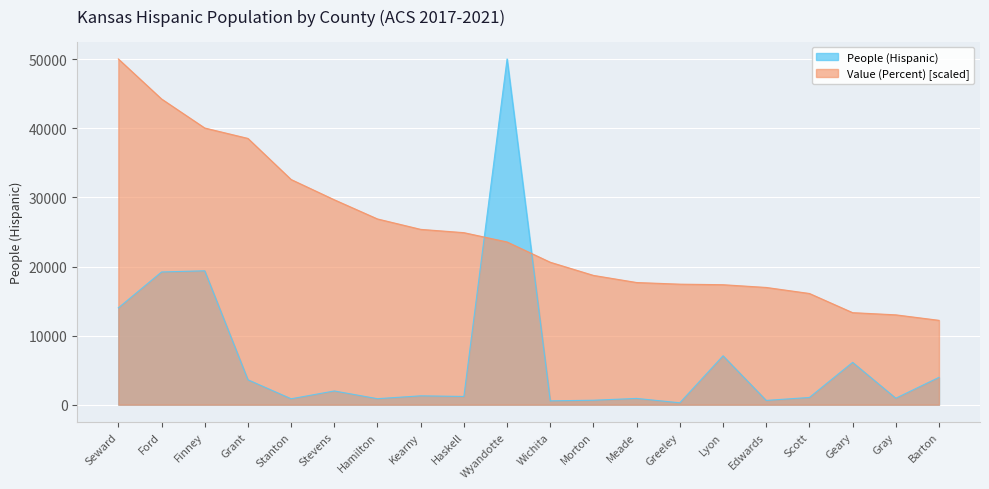

Rank the series by their maximum value, from lowest to highest.

People (Hispanic), Value (Percent)